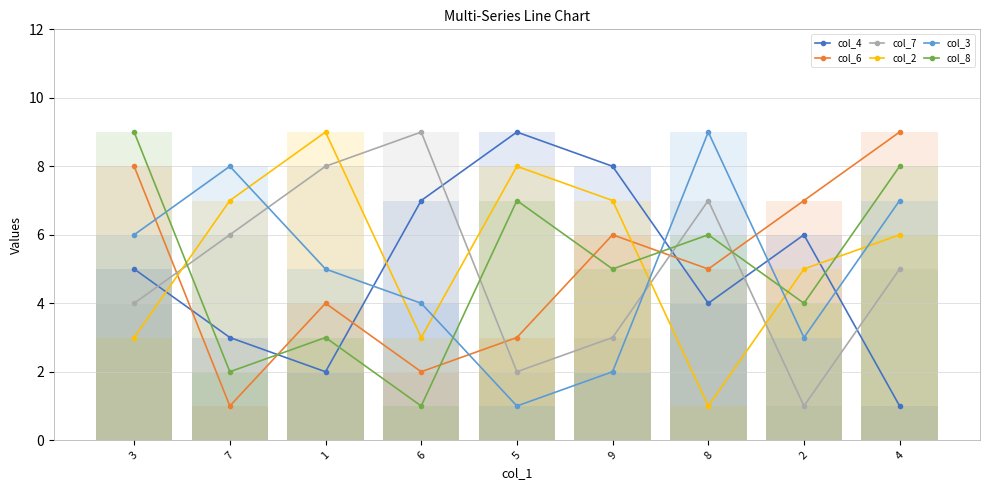

Rank the series by their maximum value, from highest to lowest.

col_4, col_6, col_7, col_2, col_3, col_8